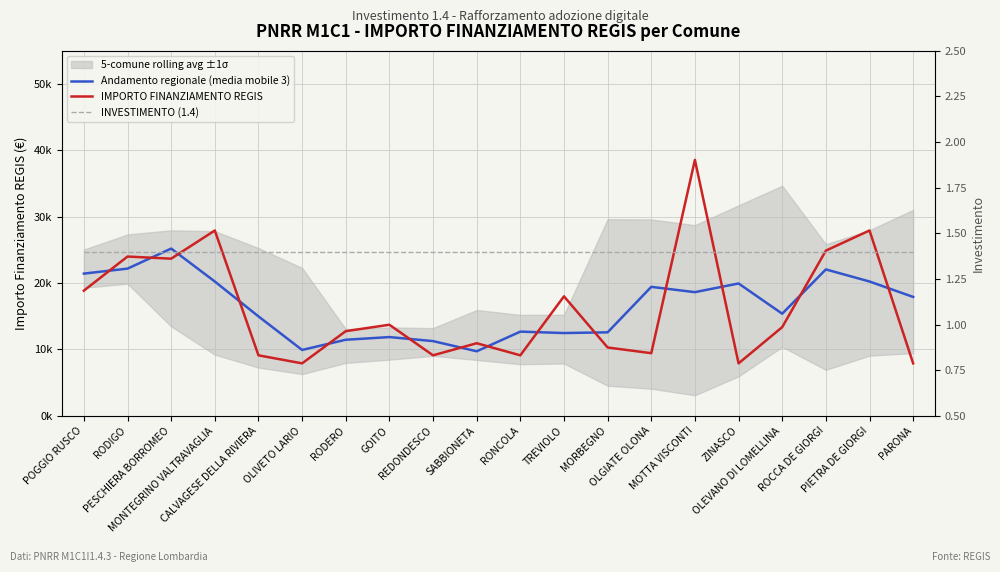

What value does the Andamento regionale (media mobile 3) series have at REDONDESCO?

11247.7